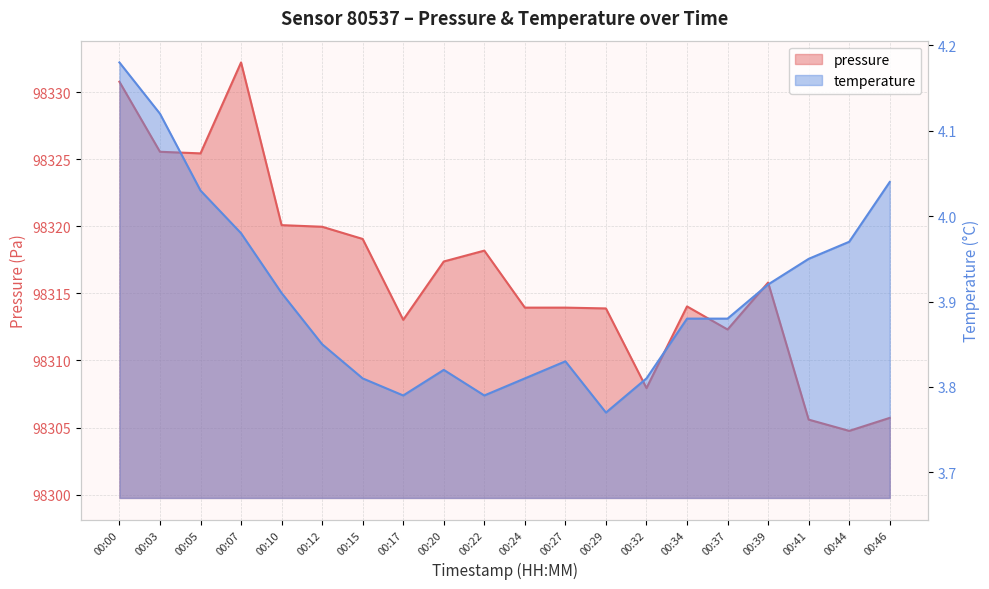

True or false: temperature has a value of 4.2 at 00:00.

True